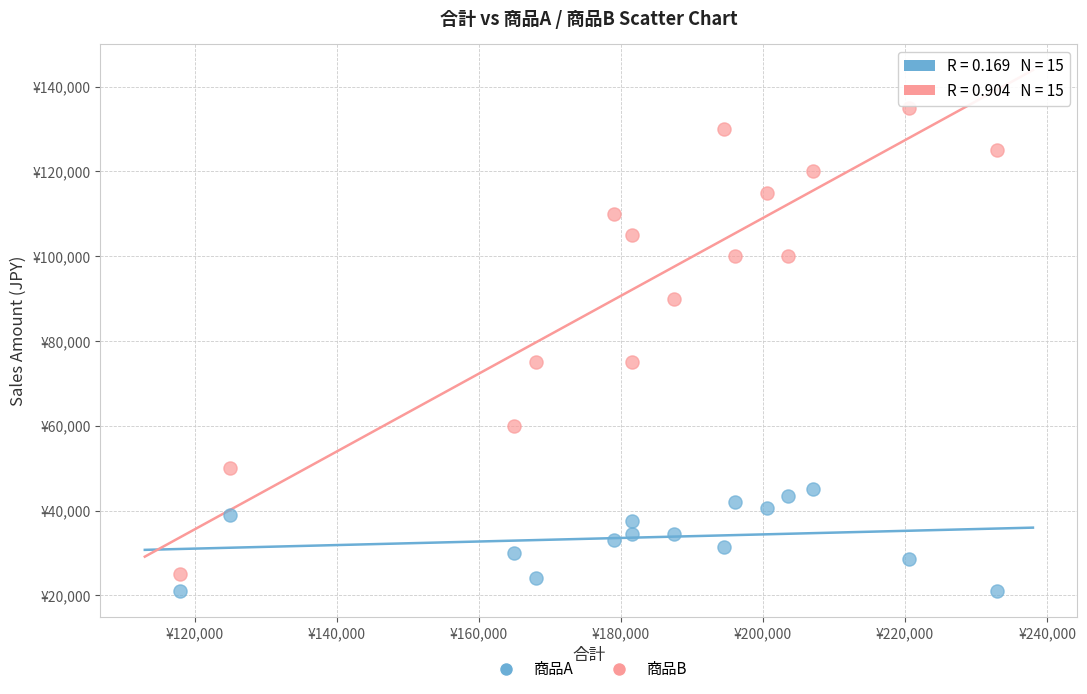

What are all the series names shown in the legend?

商品A, 商品B